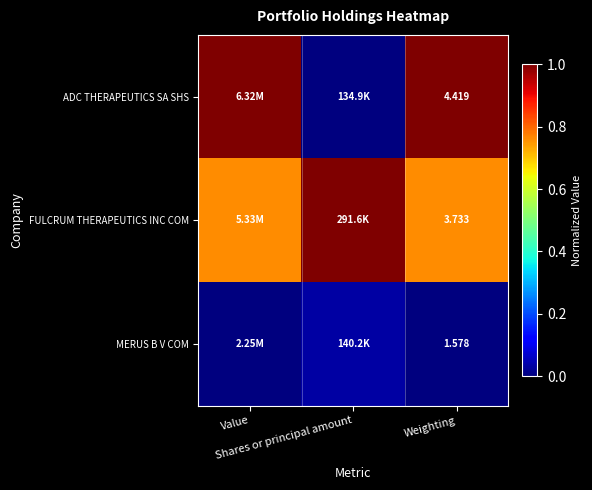

What is the maximum value shown in the chart?

1.0